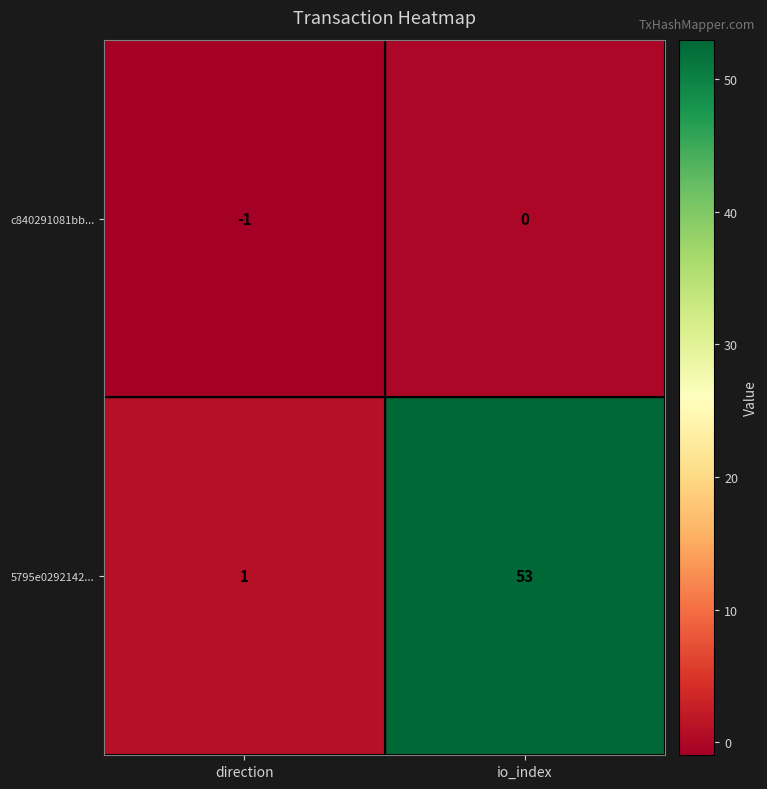

Is it true that 5795e0292142... equals 53 at io_index?

True